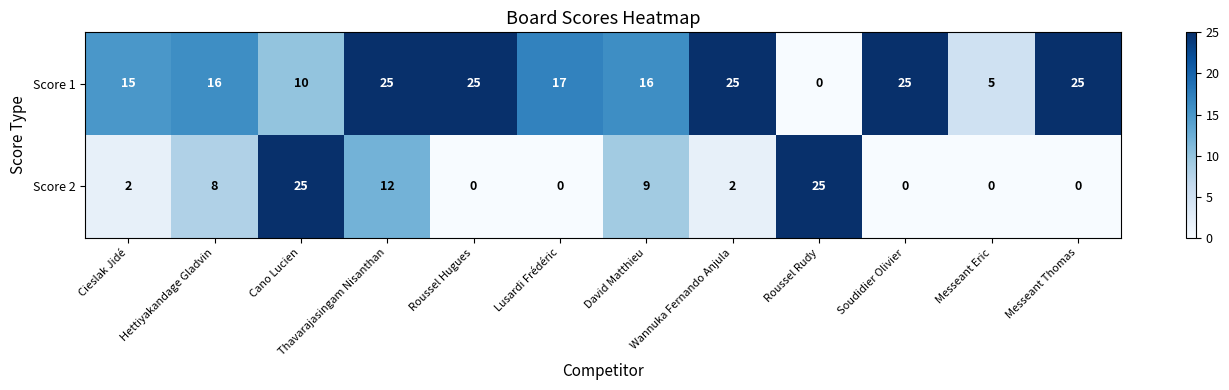

The value of Score 1 at Messeant Thomas is 25. True or false?

True